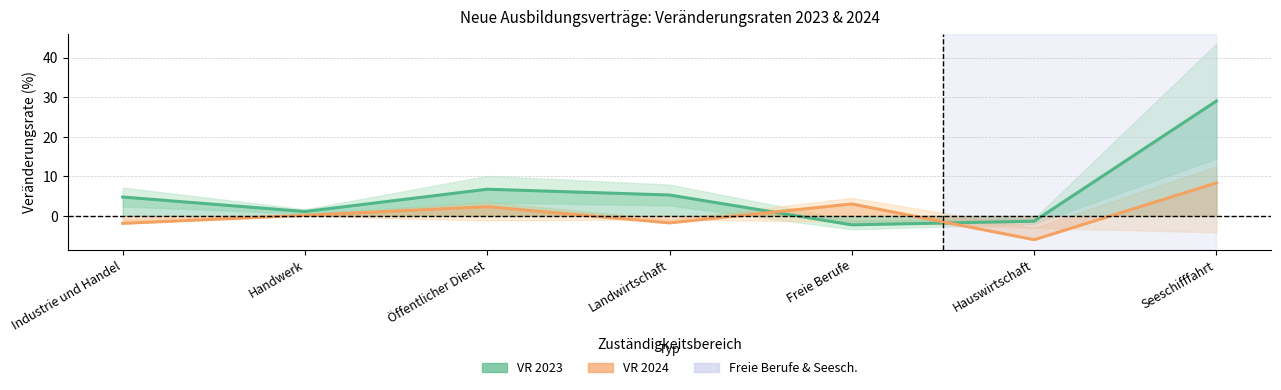

What is the average value of the VR 2024 series?

0.6